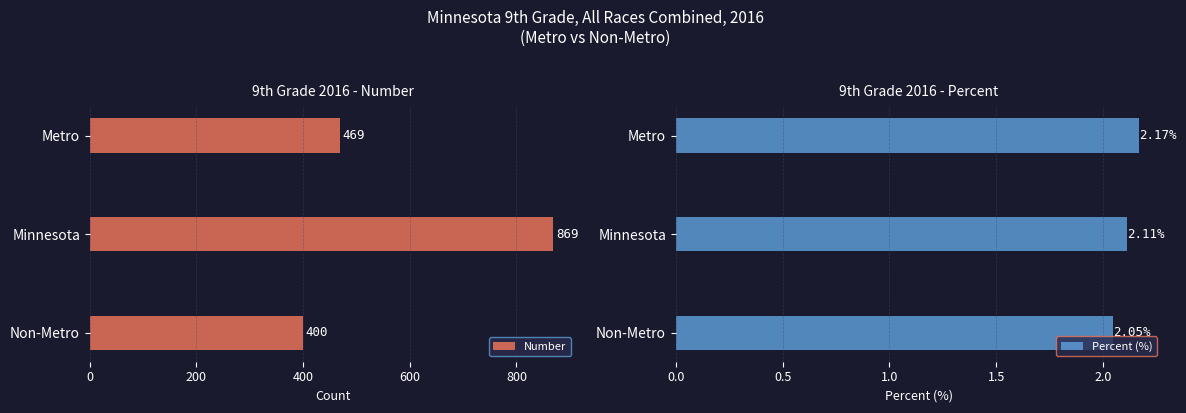

The Number series shows 469 at Metro. True or false?

True